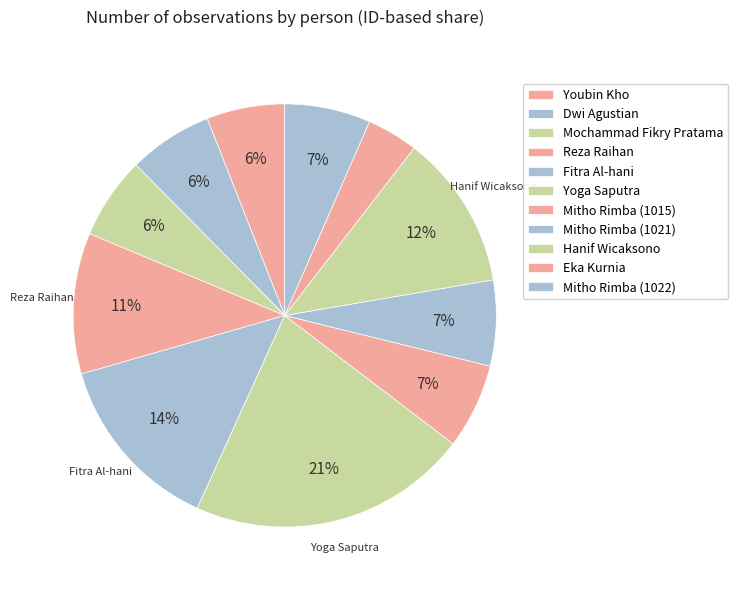

Count the number of slices in the pie.

11